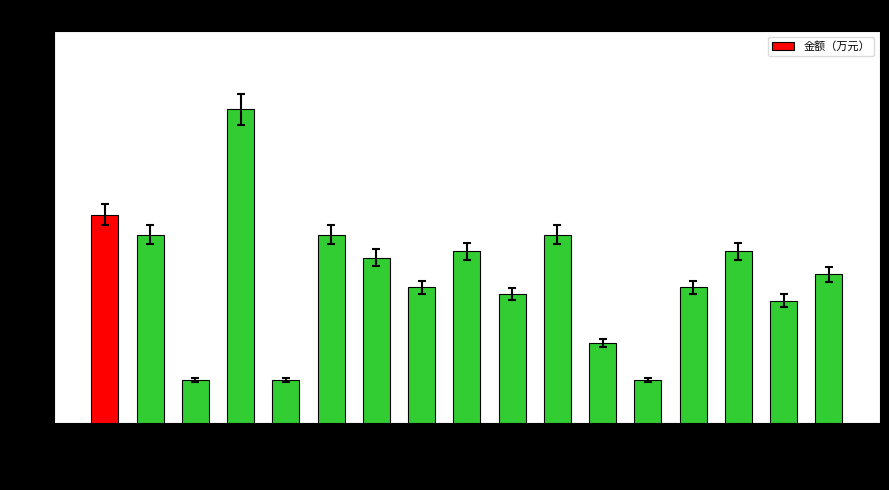

What is the average value?

1.1